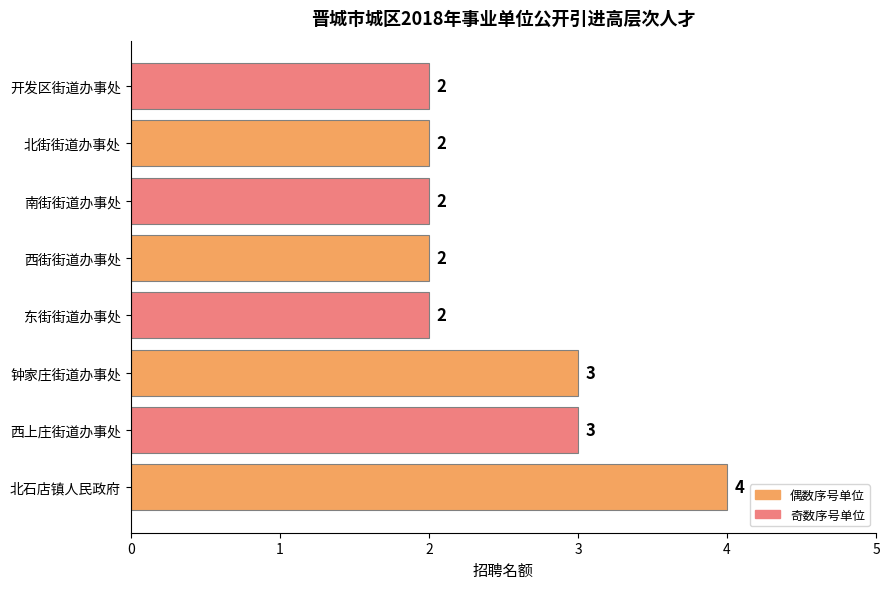

What is the sum of all values?

20